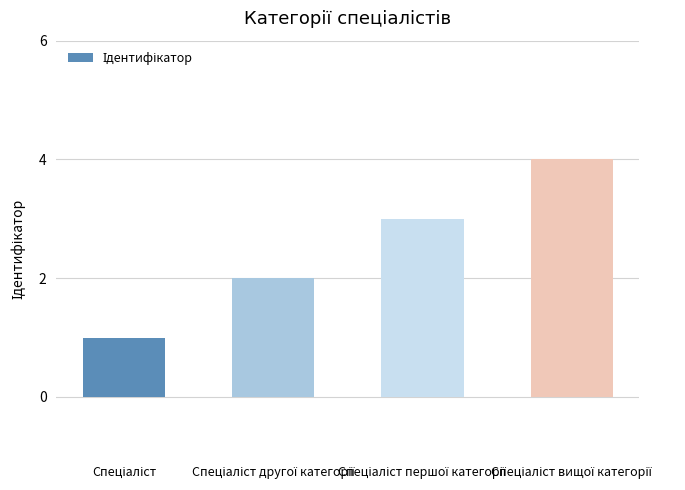

How many bars are there in total?

4